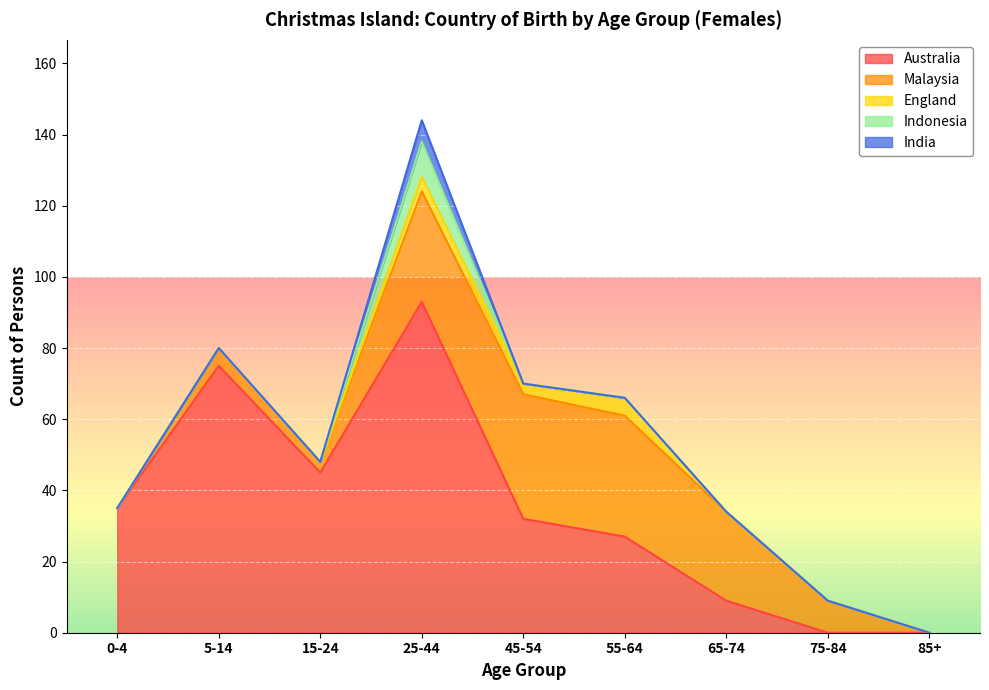

What position from the right is 25-44?

6